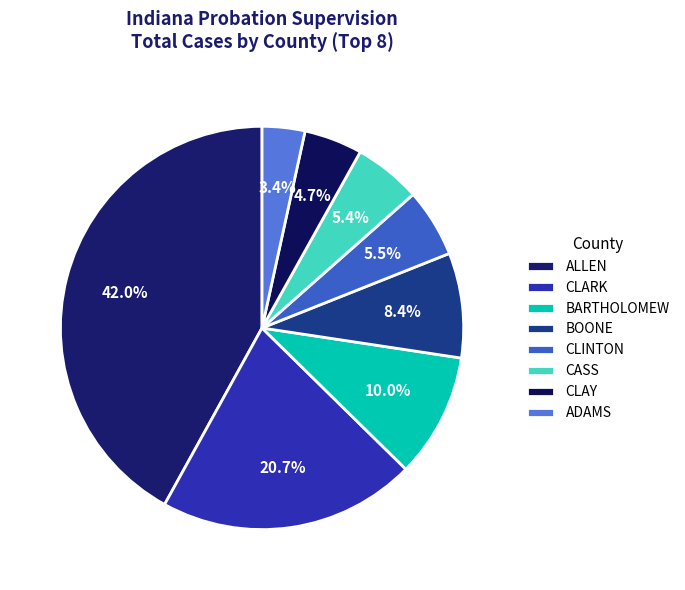

Which has a higher value, CLARK or CLAY?

CLARK